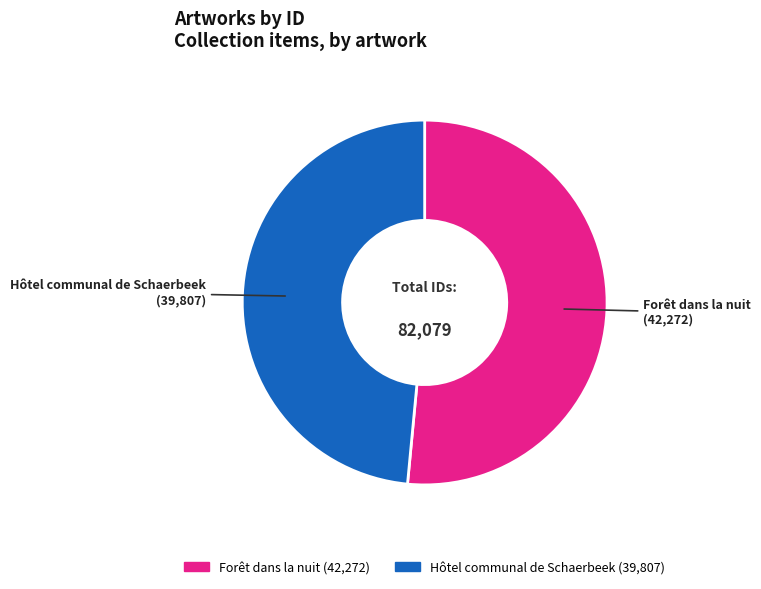

Is there a majority slice in this chart?

Yes